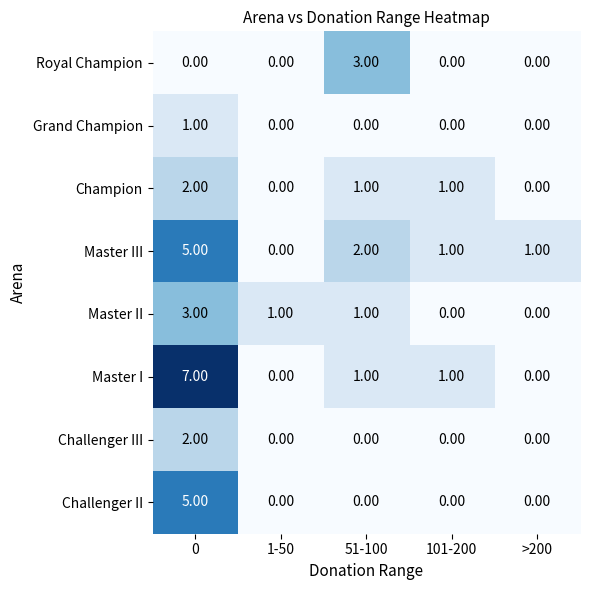

How many categories are shown in the chart?

5